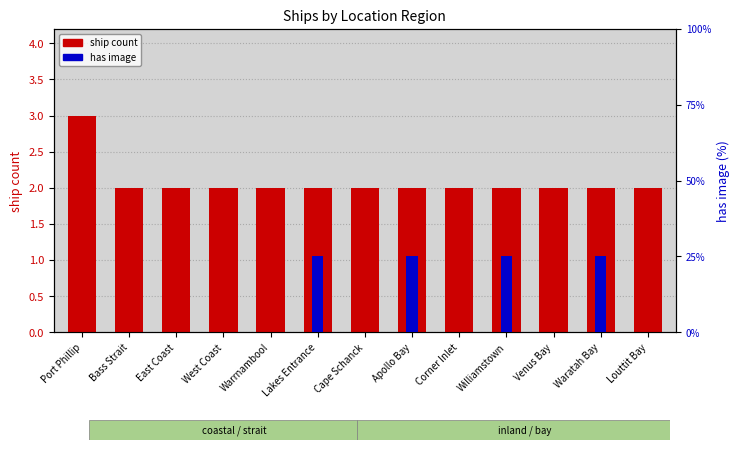

How many values in has image are above zero?

4